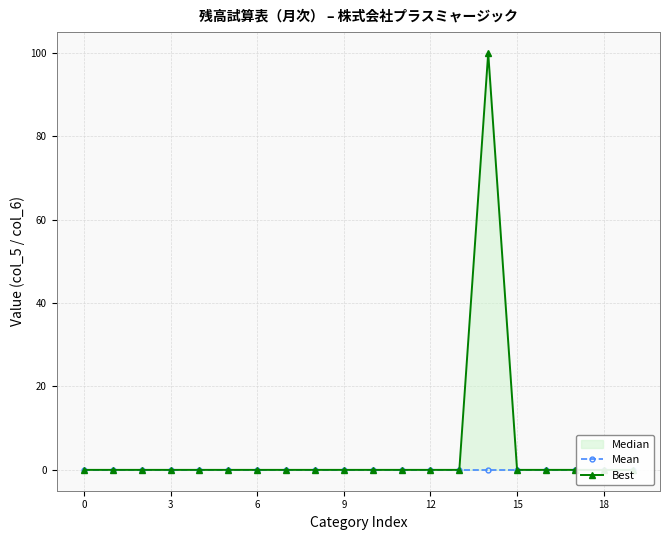

At how many categories does at least one series exceed 2?

1